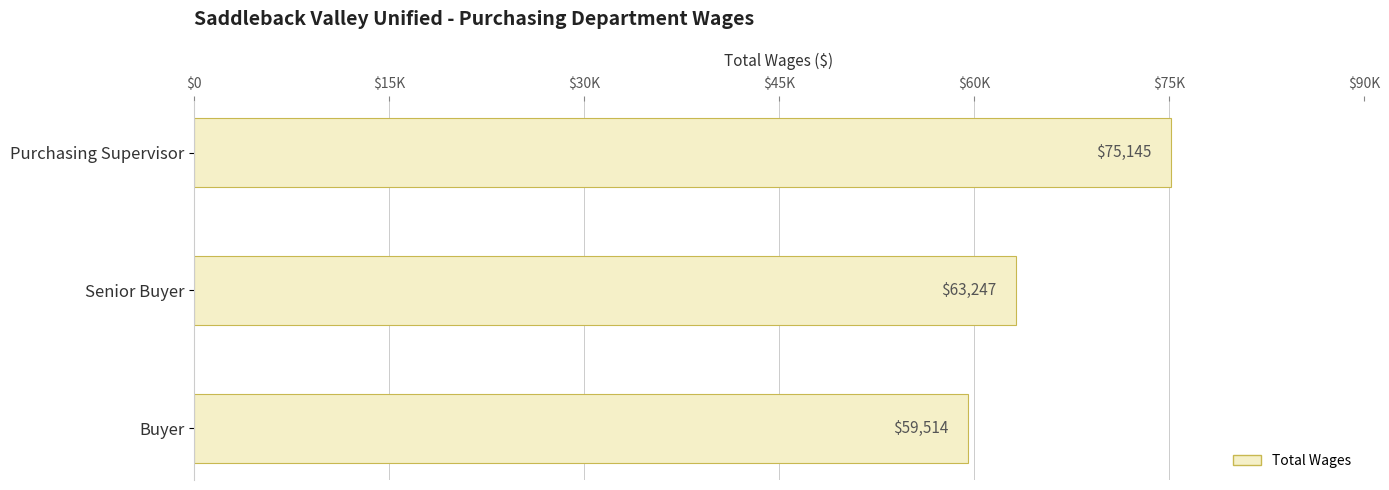

Are the bars grouped side by side (vs. stacked)?

No